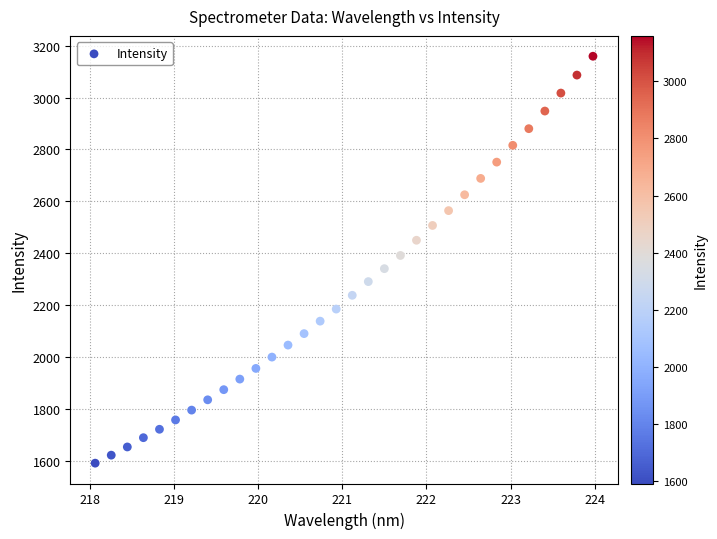

What is the range of Y values (max minus min)?

1567.5